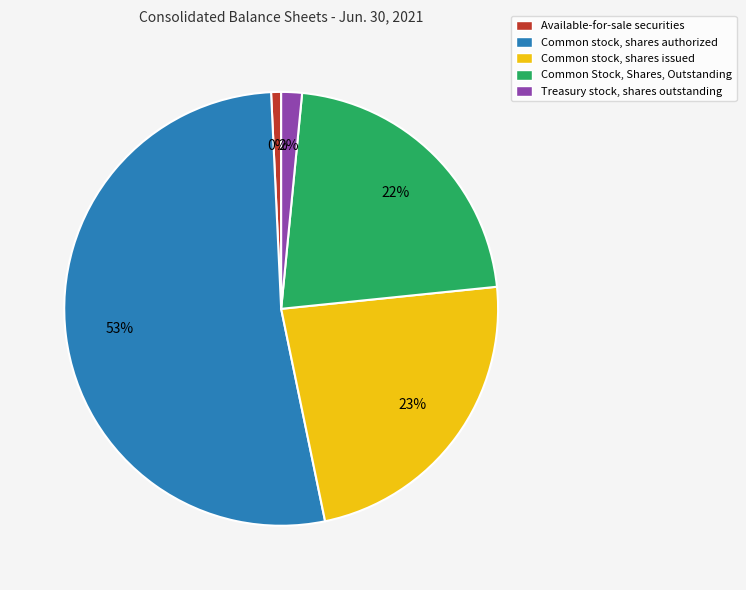

Is there any slice that represents more than half of the pie?

Yes